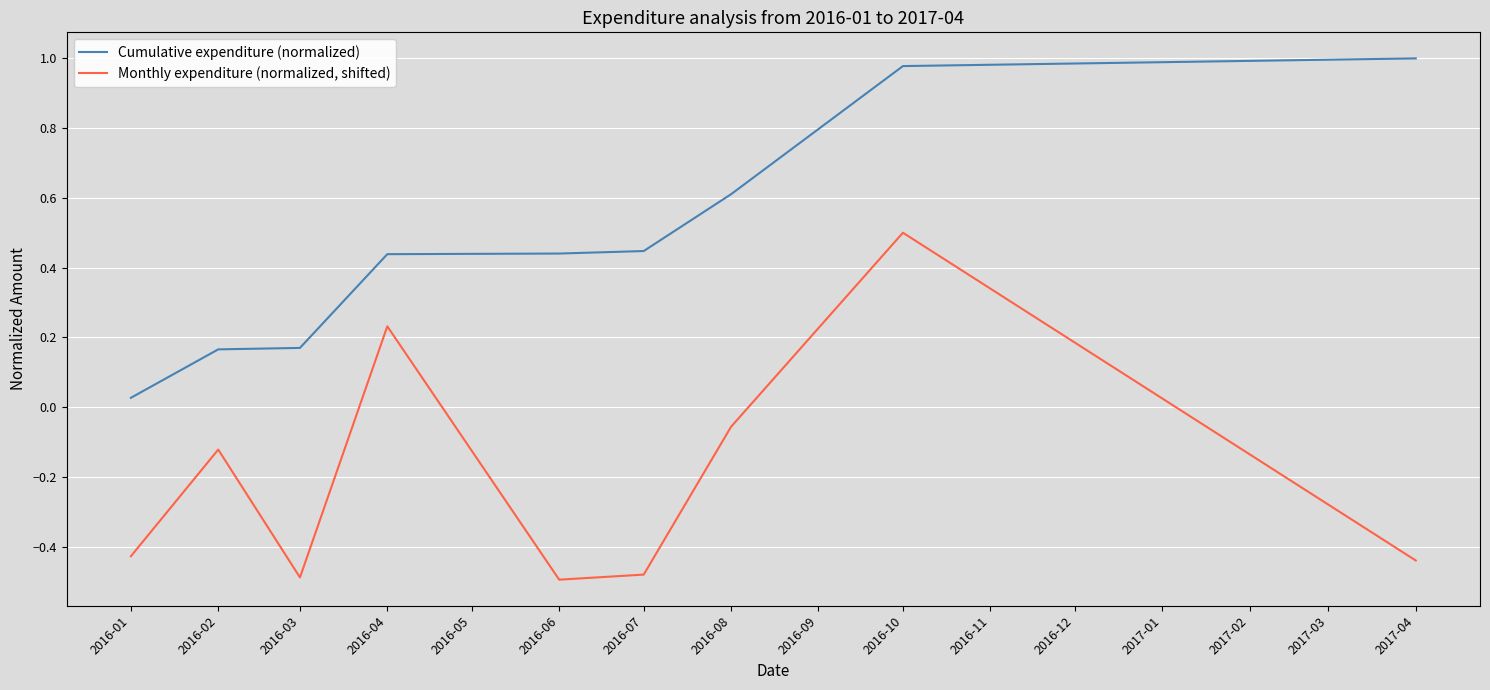

Where does the Monthly expenditure (normalized, shifted) series first go above 0?

2016-04